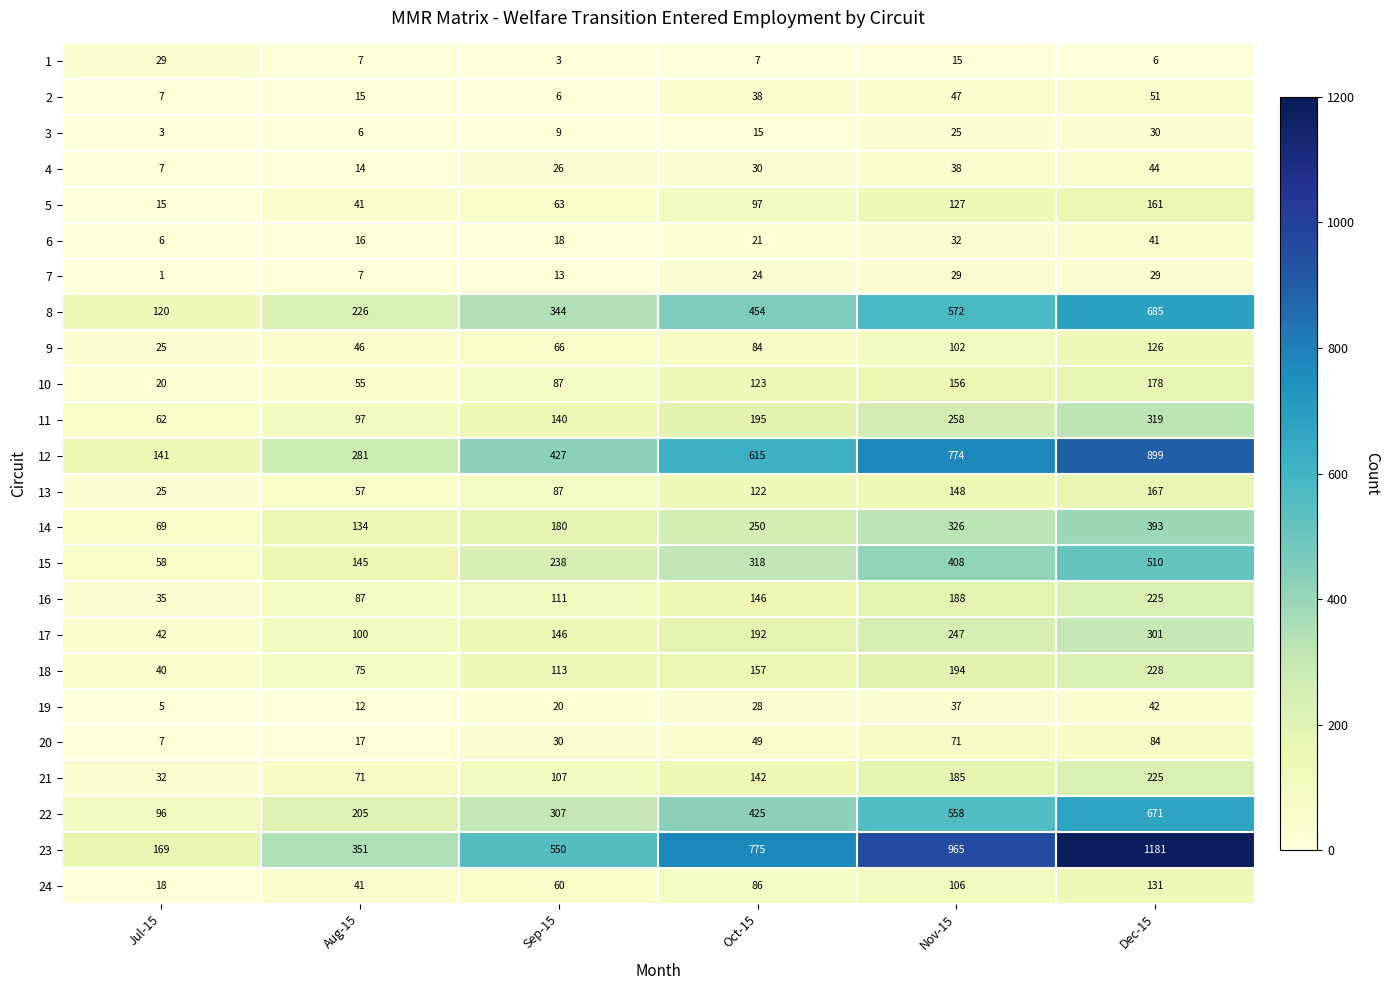

What is the difference between the maximum and minimum values in the 7 series?

28